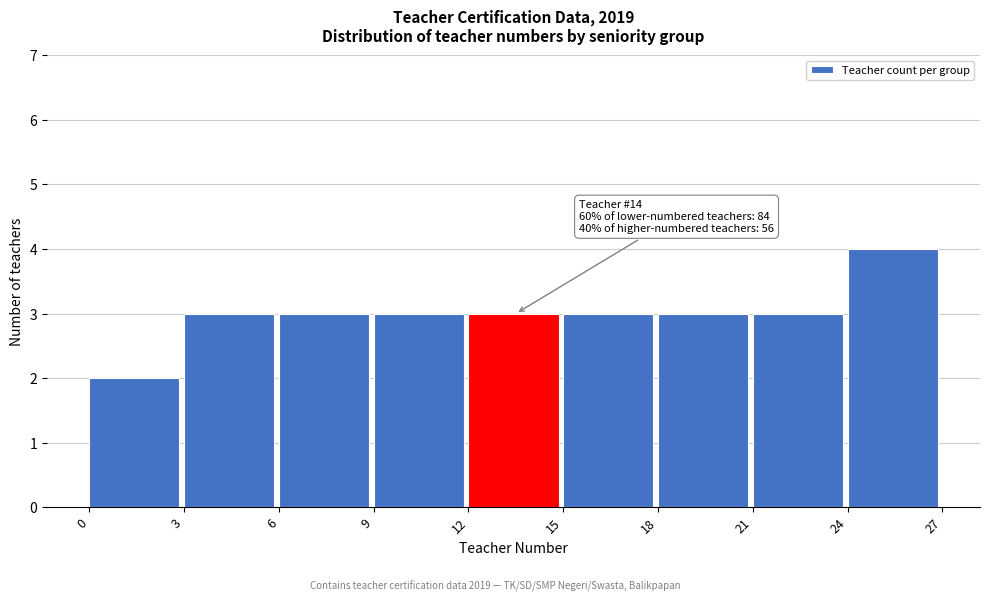

Which range on the x-axis has the tallest bar?

24 to 27